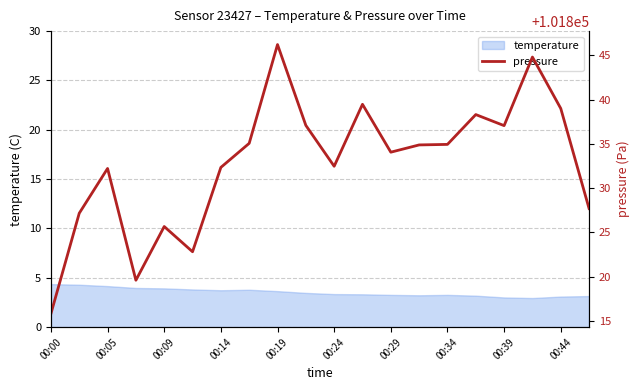

The temperature series shows 3.6 at 00:19. True or false?

True